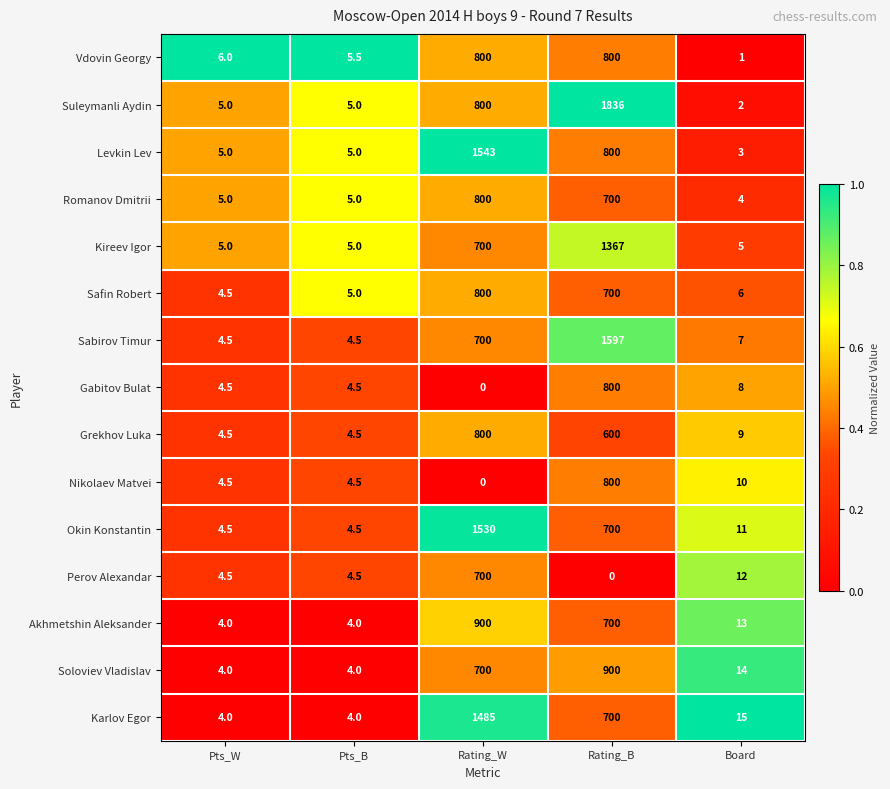

Rank the series at Board from lowest to highest value.

Vdovin Georgy, Suleymanli Aydin, Levkin Lev, Romanov Dmitrii, Kireev Igor, Safin Robert, Sabirov Timur, Gabitov Bulat, Grekhov Luka, Nikolaev Matvei, Okin Konstantin, Perov Alexandar, Akhmetshin Aleksander, Soloviev Vladislav, Karlov Egor